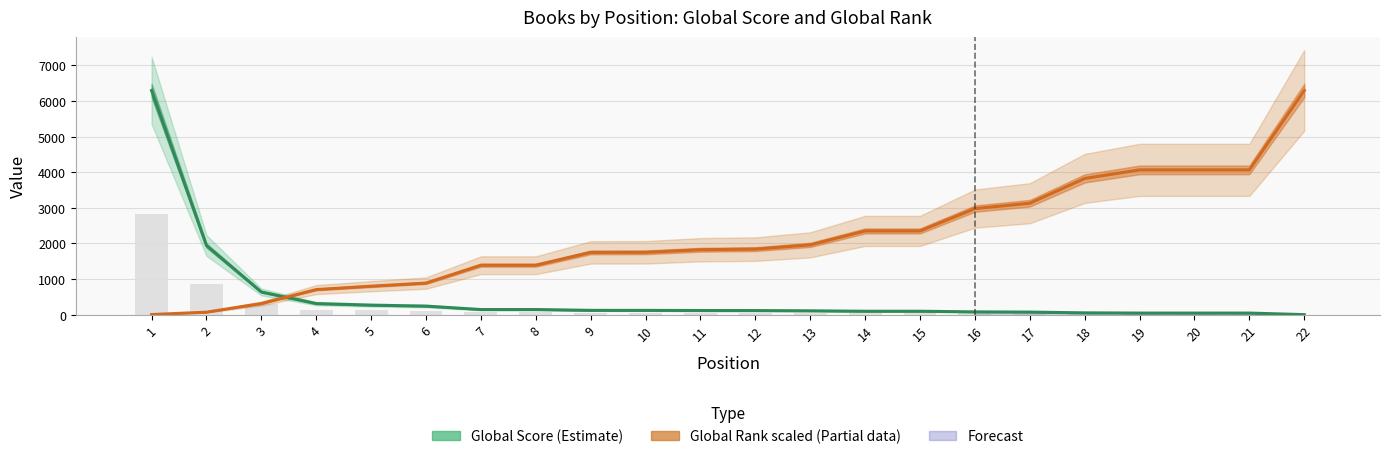

The value of Global Score (Estimate) at 11 is 116.0. True or false?

True